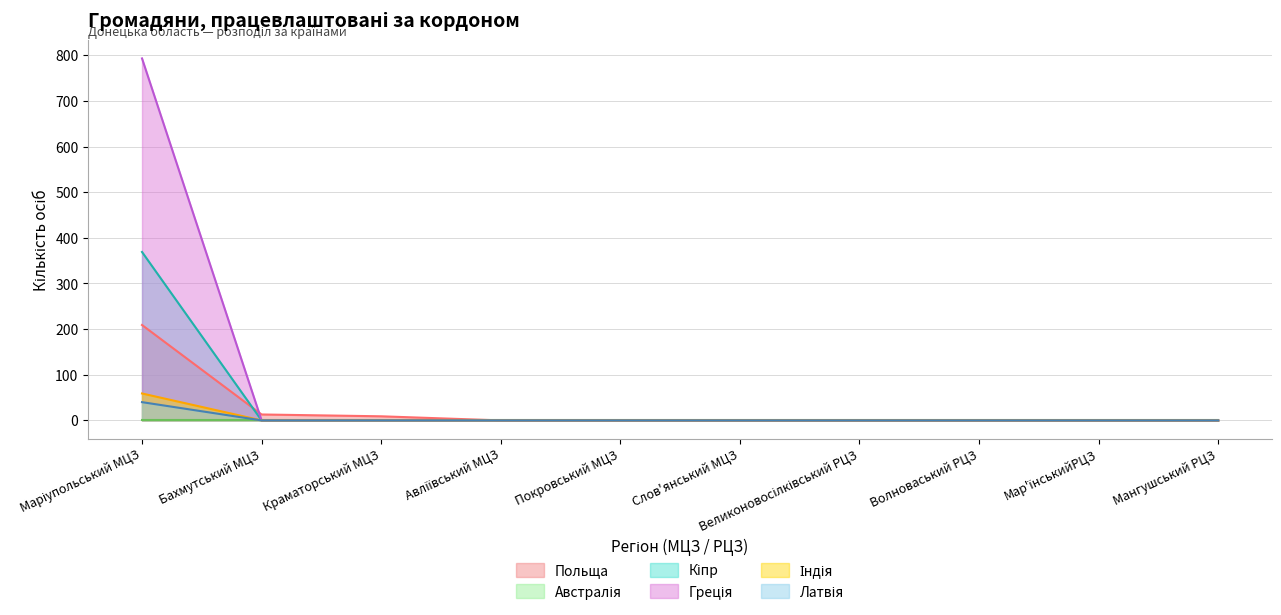

Between Мангушський РЦЗ and Краматорський МЦЗ, which is larger?

Краматорський МЦЗ